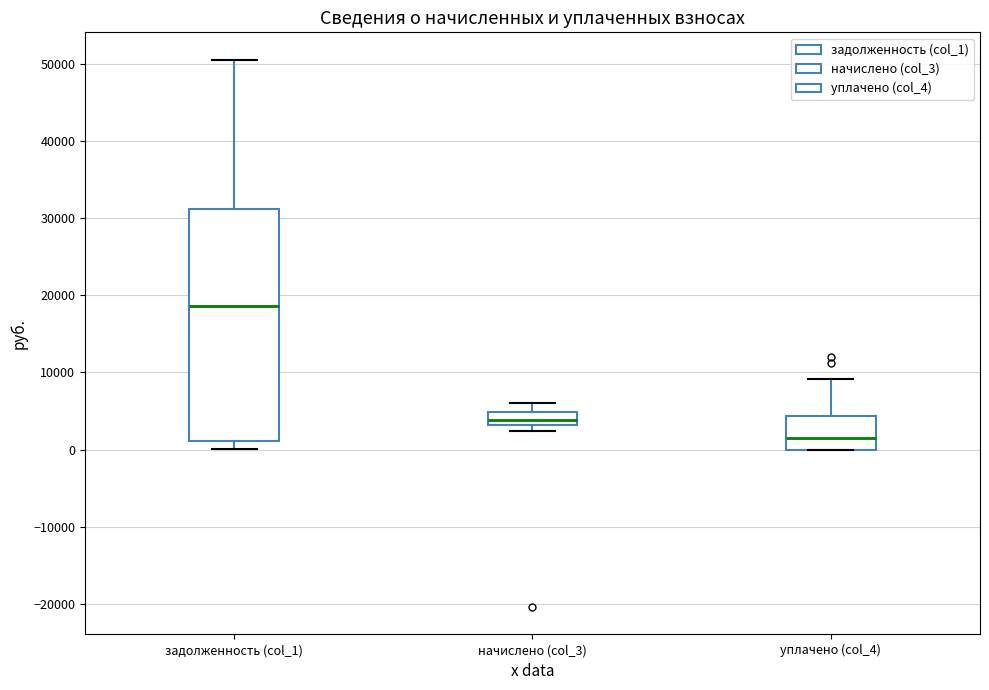

Reading left to right, transcribe this box plot: for each box, give where its median line is, the range the box spans, and where its two whiskers end, as read against the y-axis. The values are not printed on the chart, so give them approximately, as read against the axis.

задолженность (col_1): median 19000, box 1000 to 31000, whiskers 0 to 51000
начислено (col_3): median 4000, box 3000 to 5000, whiskers 2000 to 6000
уплачено (col_4): median 1000, box 0 to 4000, whiskers 0 to 9000